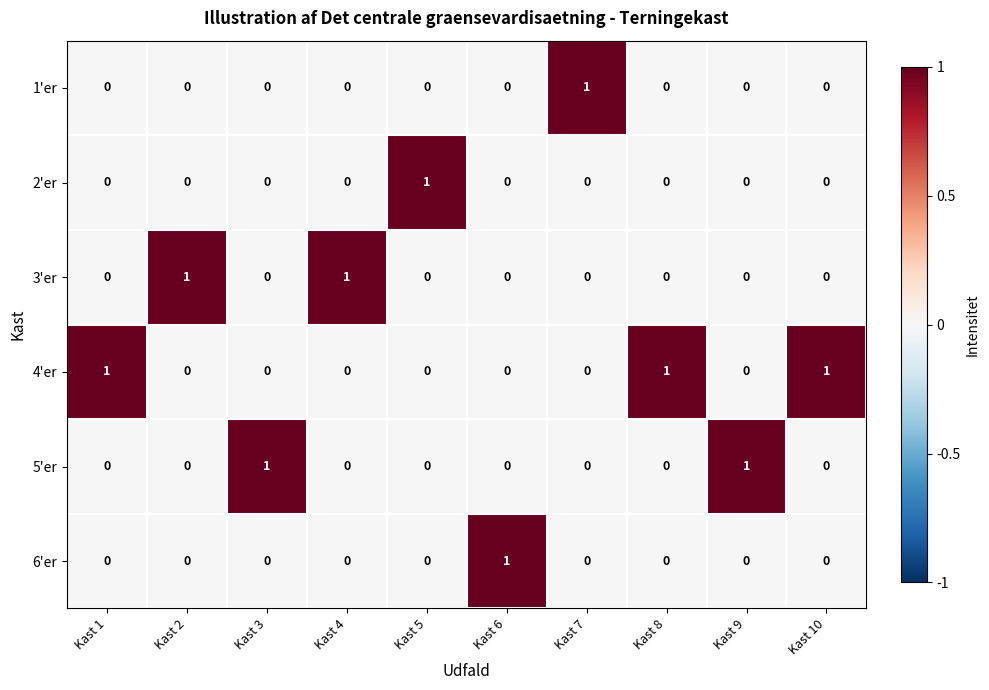

At how many categories does at least one series exceed 0?

10